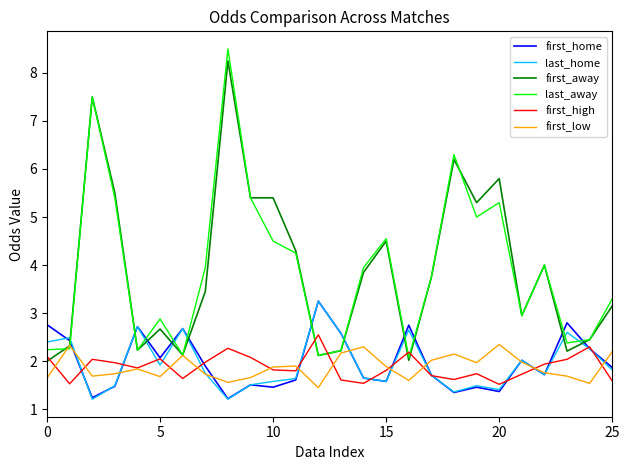

After their last crossing, which series has the higher values: last_home or last_away?

last_away